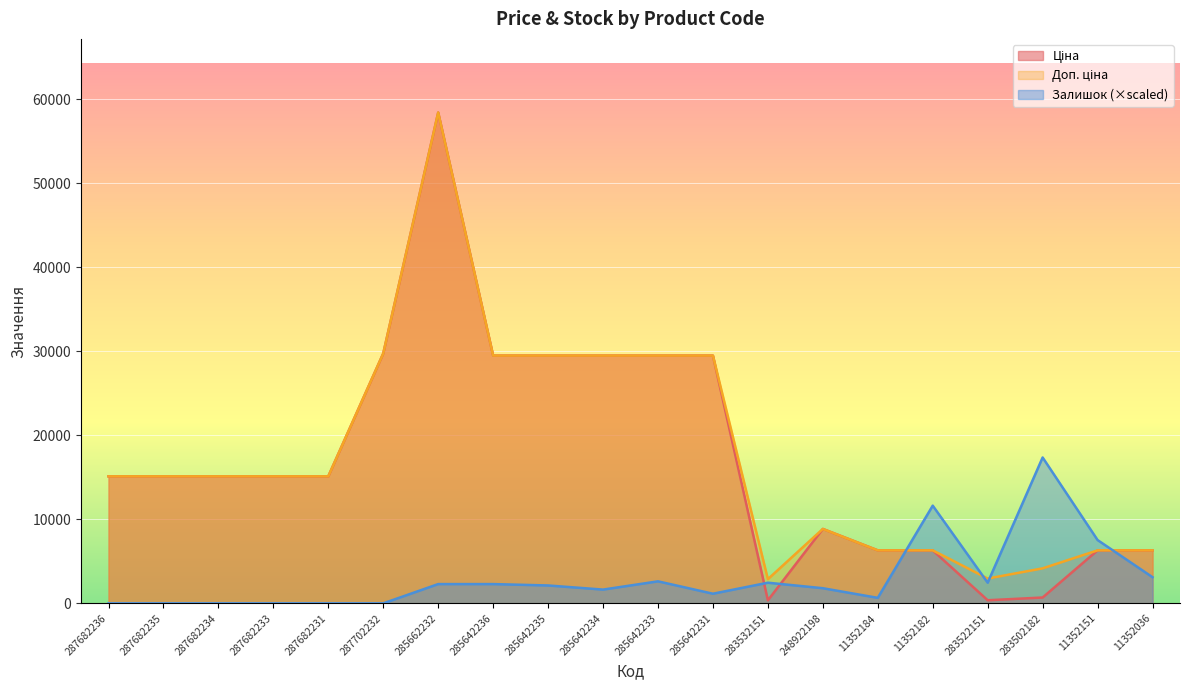

At 285642234, list the series in order from smallest to largest.

Залишок, Ціна, Доп. ціна